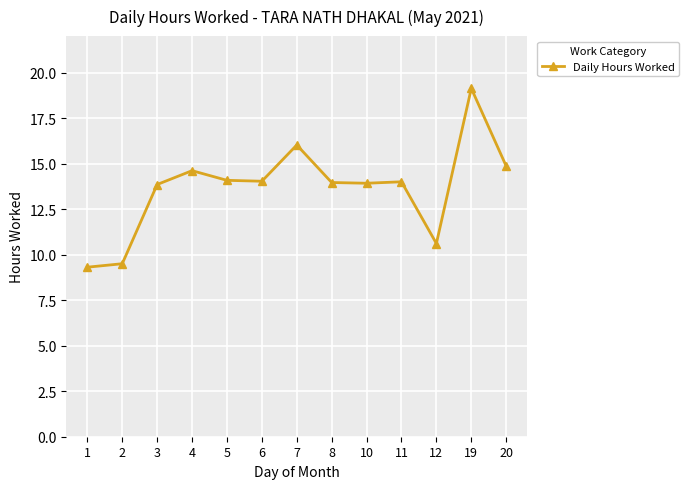

How many distinct data groups are displayed?

1